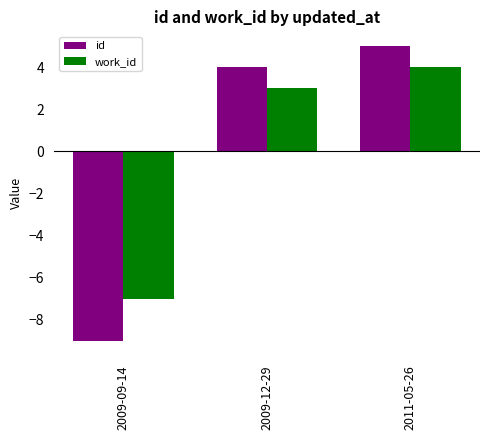

Which series has the widest spread of values?

id